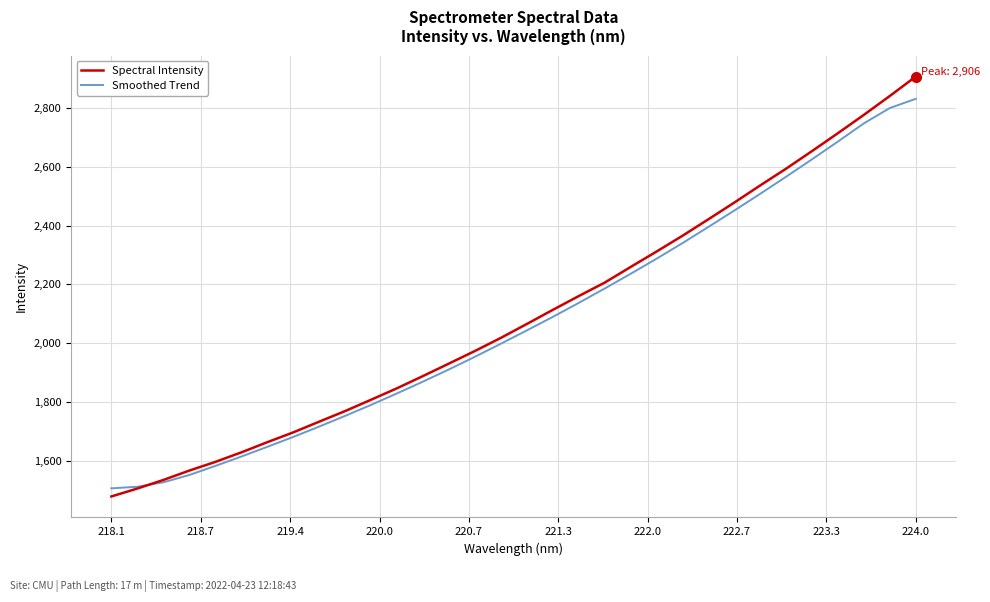

How many times do Smoothed Trend and Spectral Intensity cross each other?

1